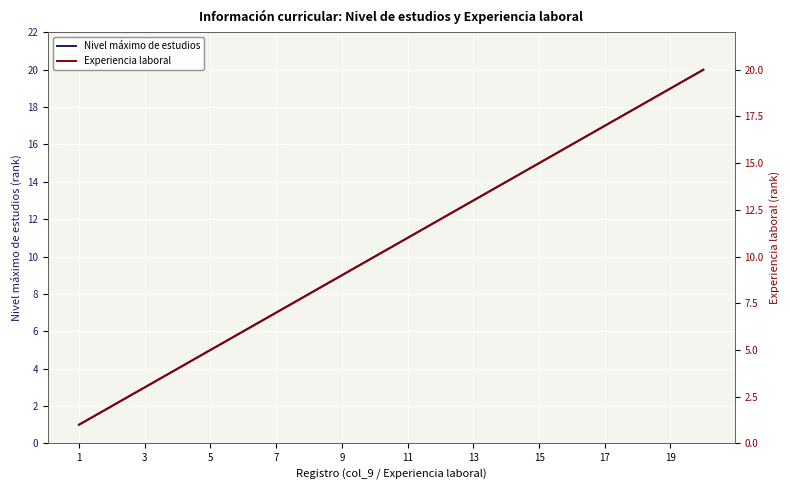

The Nivel máximo de estudios series shows 18 at 11. True or false?

False